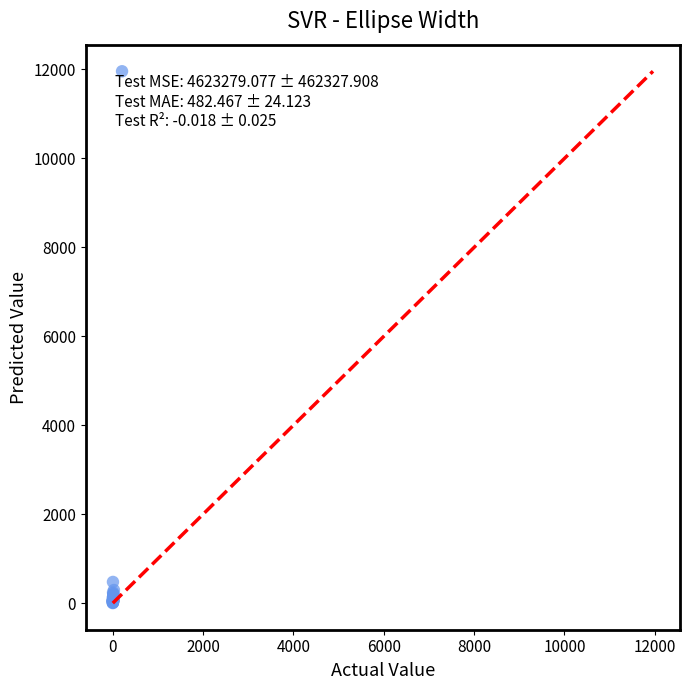

What Y value in the scatter plot is closest to 5980?

477.6